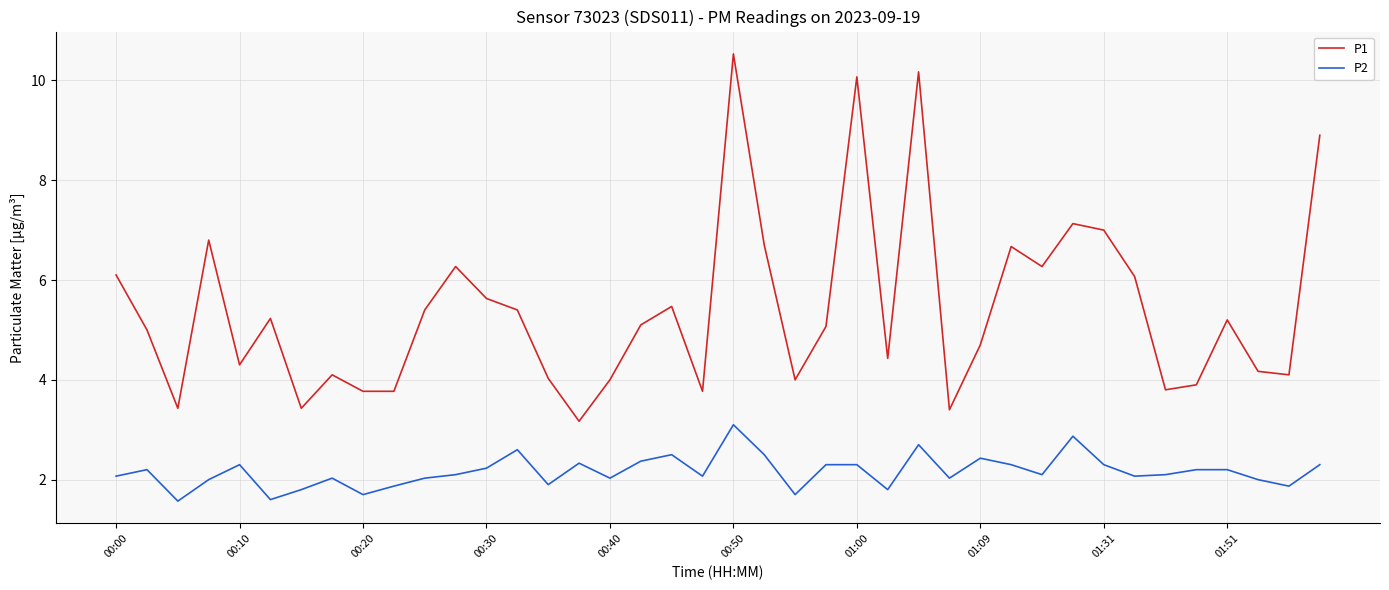

Rank the series by their average value, from lowest to highest.

P2, P1